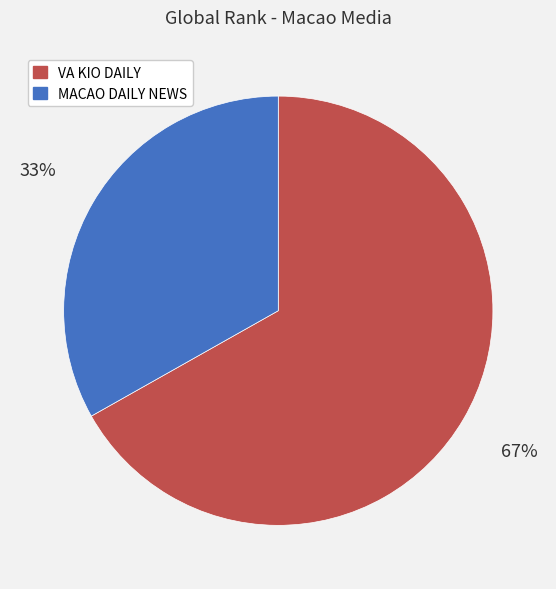

To the nearest percent, what is the combined percentage of VA KIO DAILY and MACAO DAILY NEWS?

100%